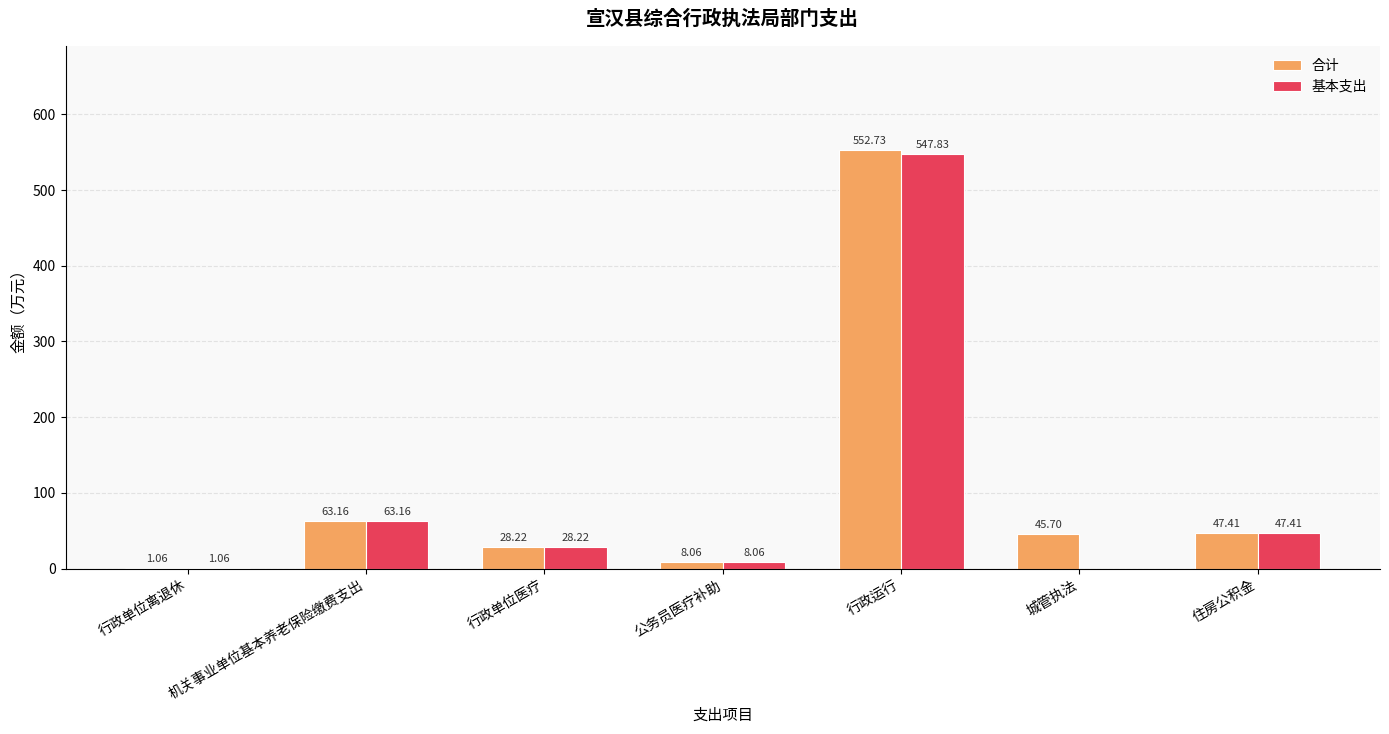

What is the sum of all 基本支出 values?

695.7